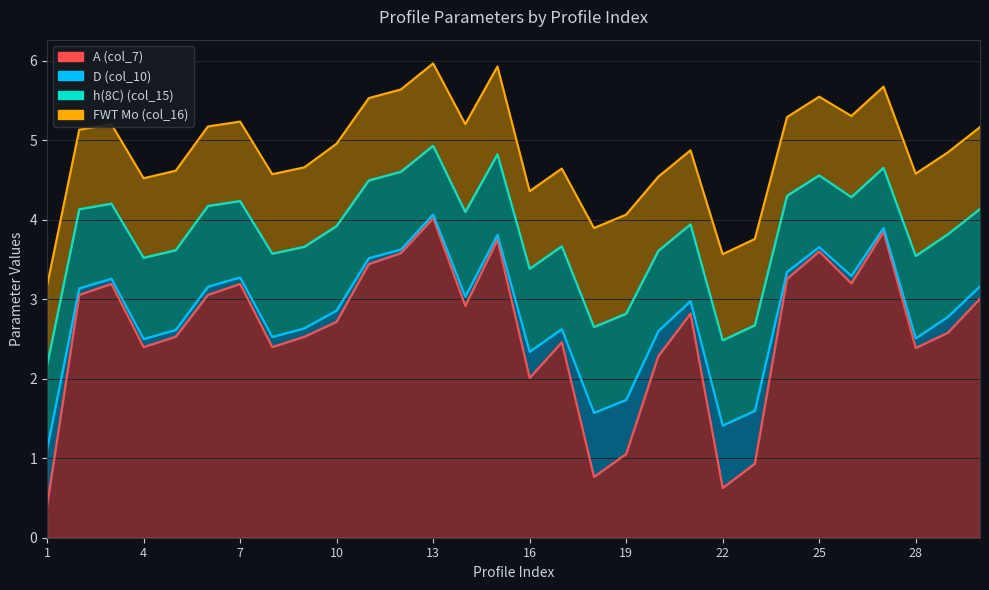

What is the spread (max minus min) of values at 9?

2.4